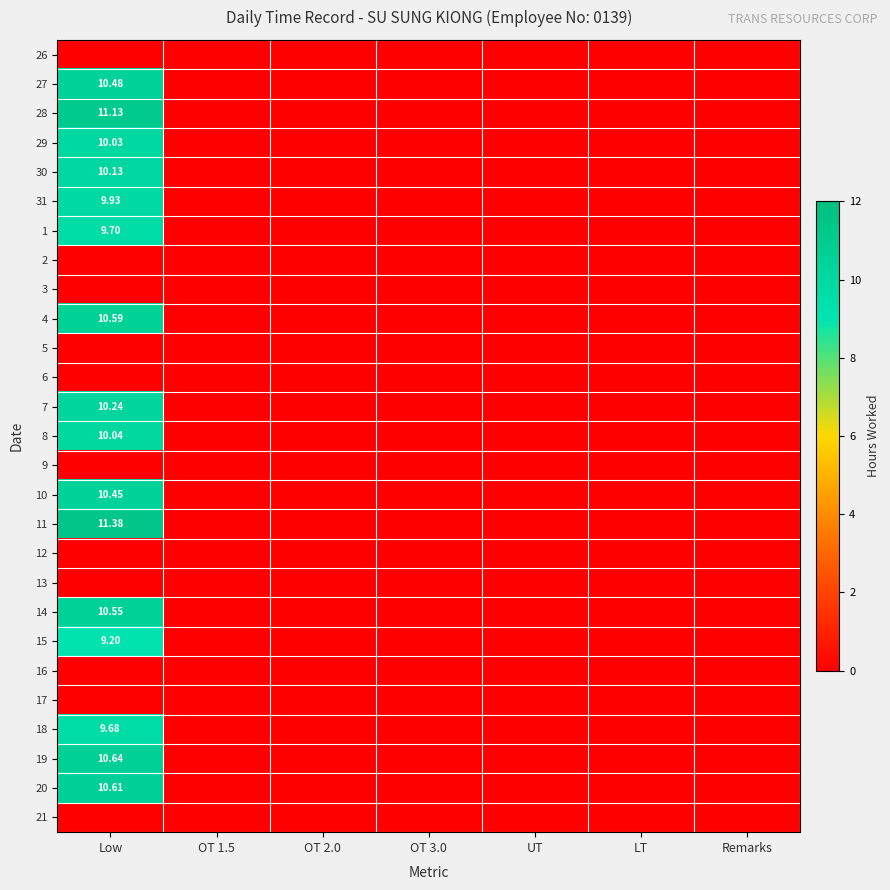

Is it true that 1 equals 0.0 at LT?

True